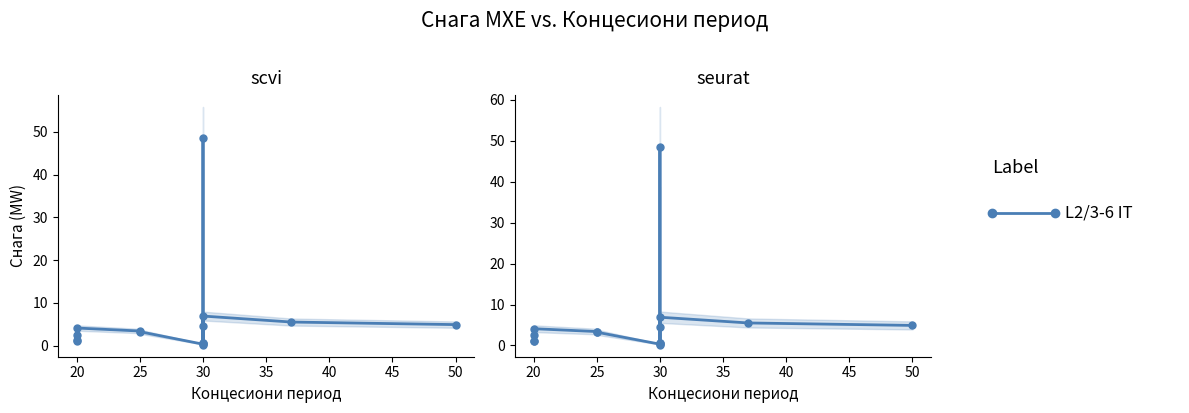

What is the sum of all values?

87.6